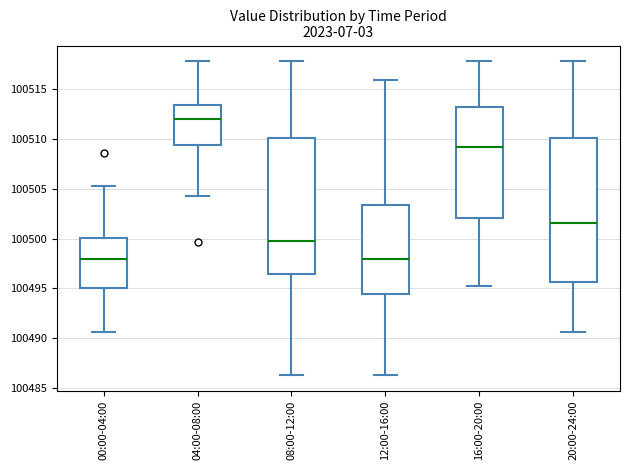

Where does the lower whisker of the box for 04:00-08:00 end on the y-axis? The values are not printed on the chart, so give them approximately, as read against the axis.

100504.5